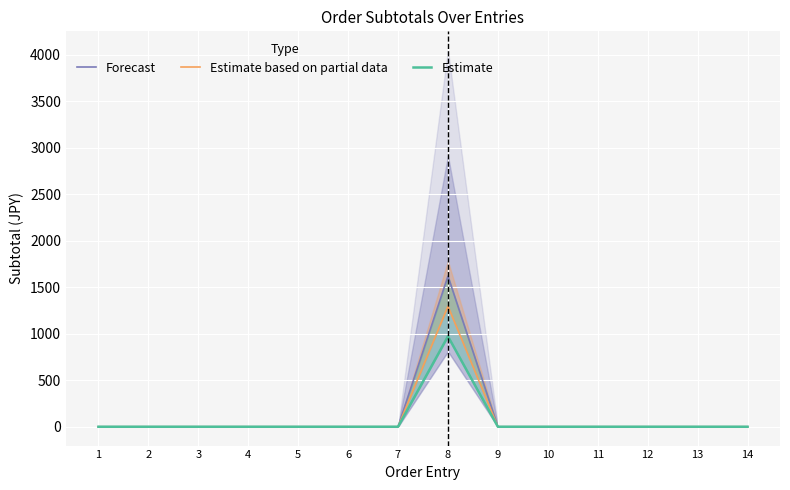

Rank the series at 13 from highest to lowest value.

Forecast, Estimate based on partial data, Estimate